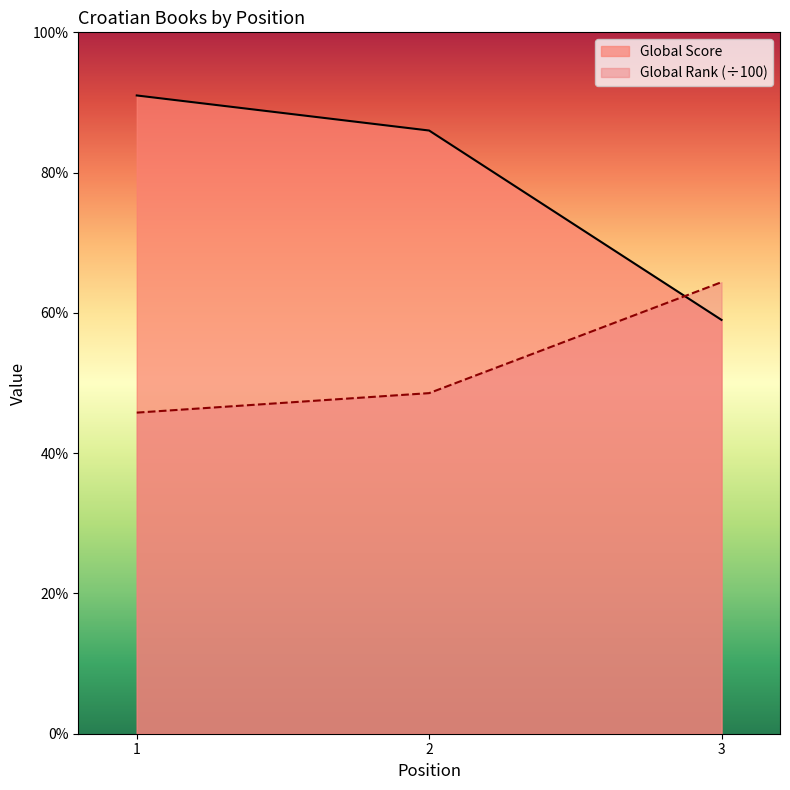

At which label does Global Rank first exceed 48?

2